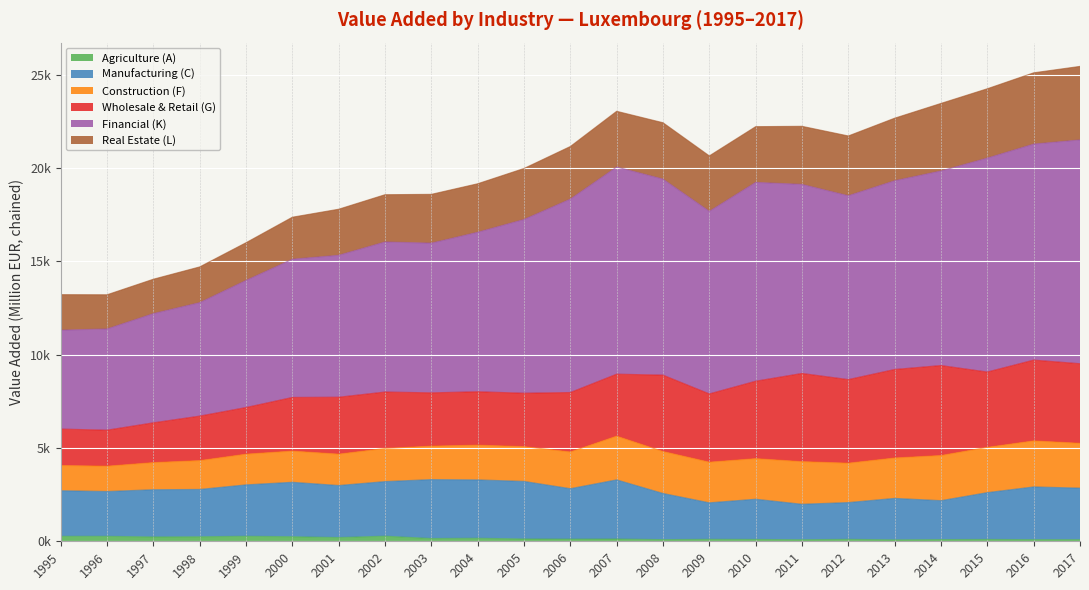

What is the difference between the Agriculture (A) values at 2010 and 2013?

22.2